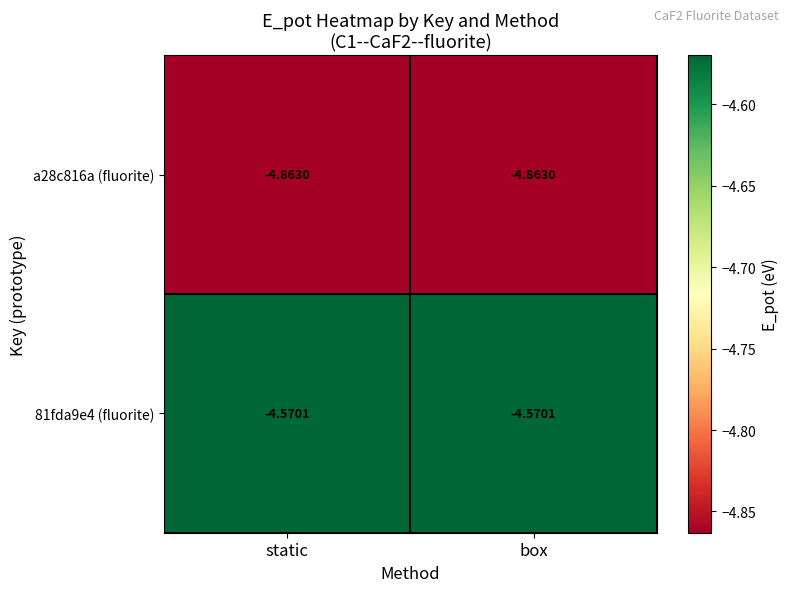

Is the value of a28c816a (fluorite) at static greater than the value of 81fda9e4 (fluorite) at static?

No